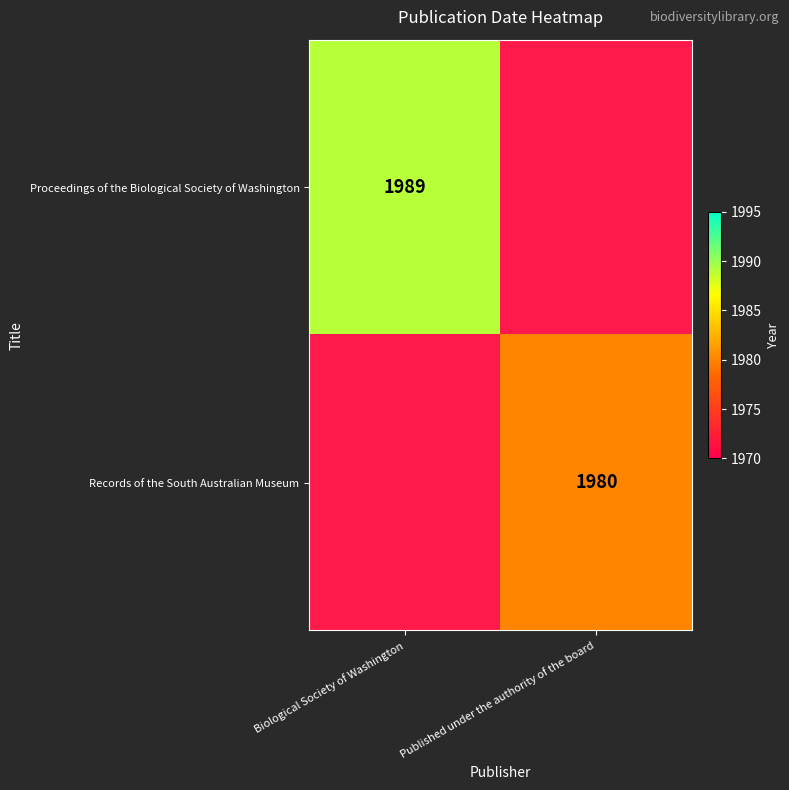

Is the value of Records of the South Australian Museum at Published under the authority of the board greater than the value of Proceedings of the Biological Society of Washington at Biological Society of Washington?

No